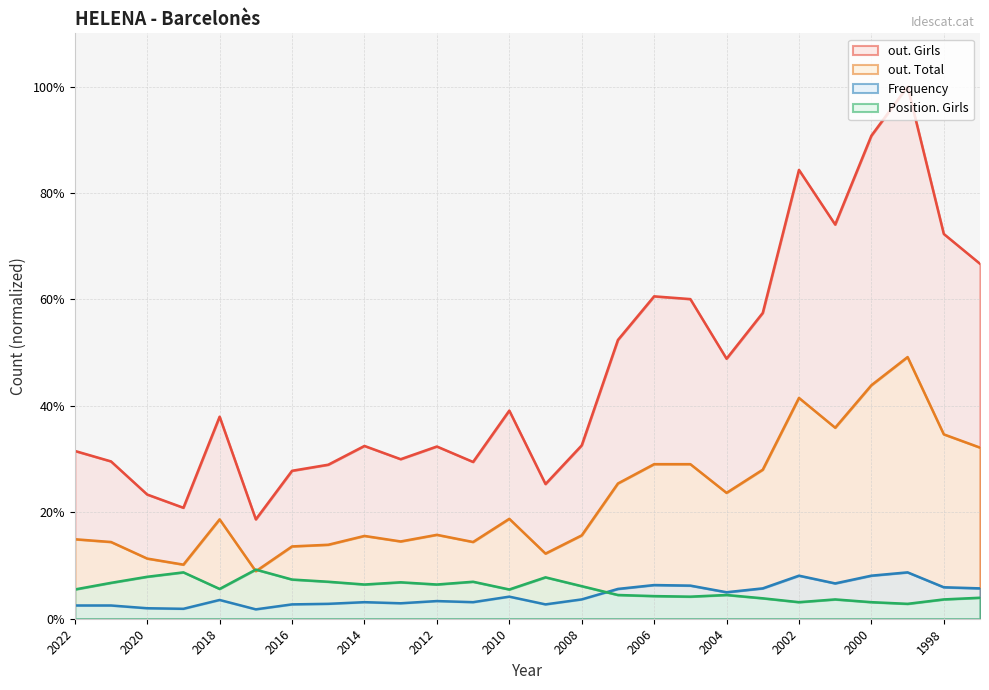

At which category does Frequency reach its first local peak?

2018